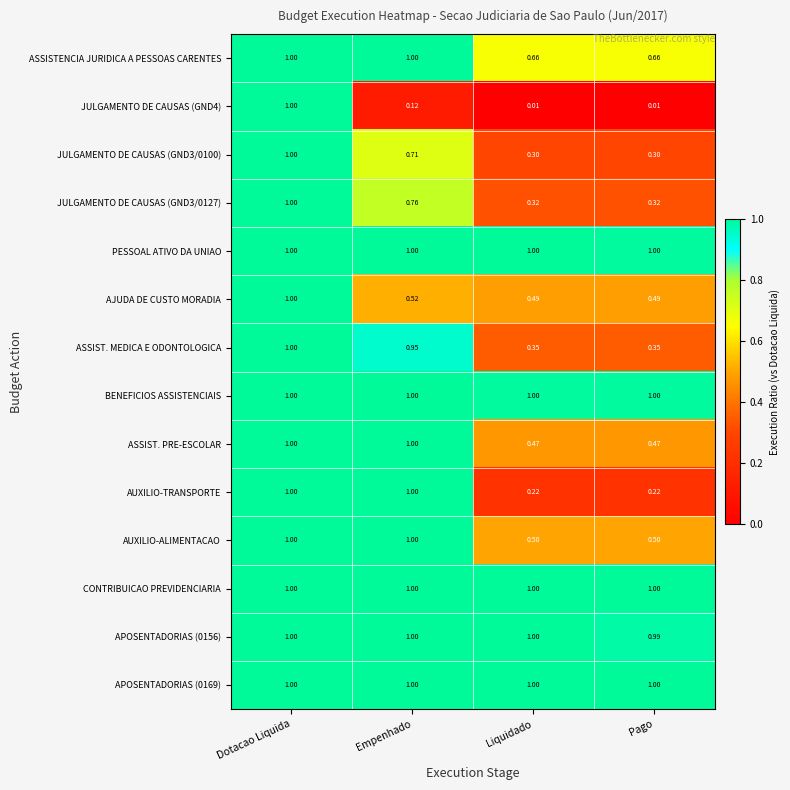

Which category has the lowest value in the APOSENTADORIAS (0156) series?

Pago